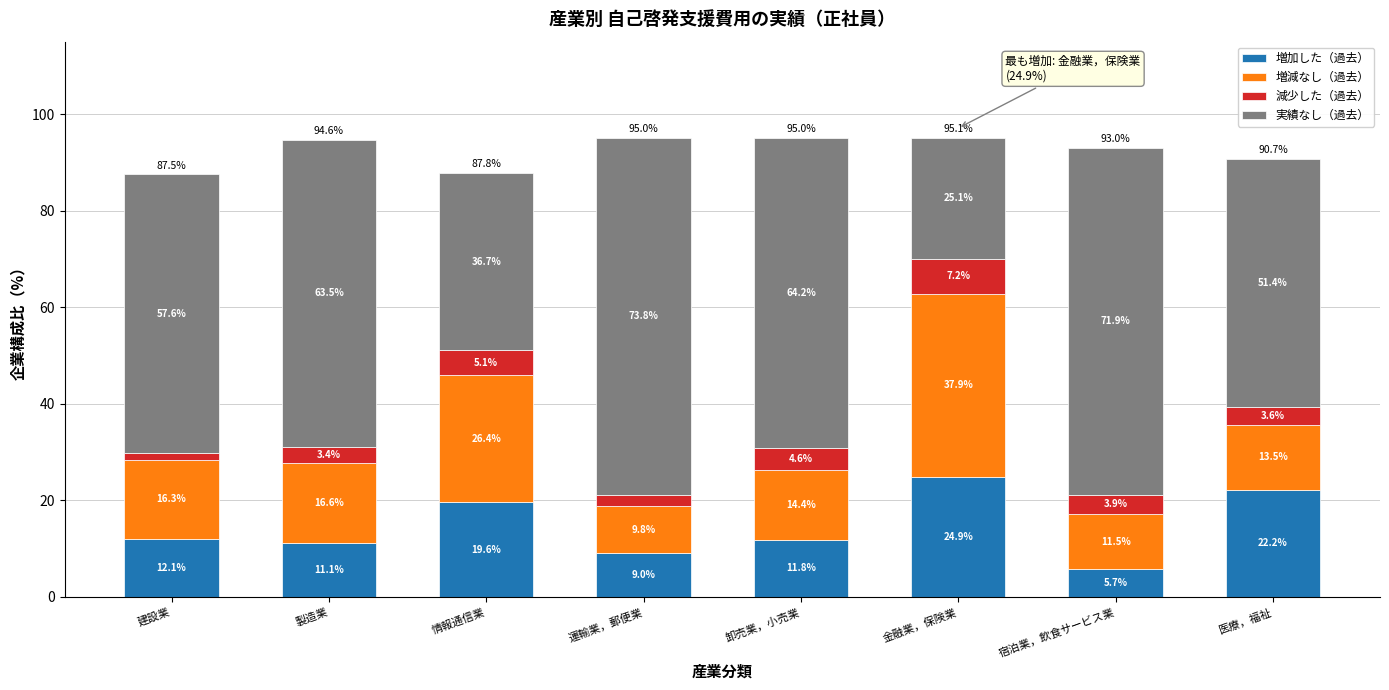

Reading left to right, transcribe the values for 増加した（過去）.

12.1	11.1	19.6	9.0	11.8	24.9	5.7	22.2